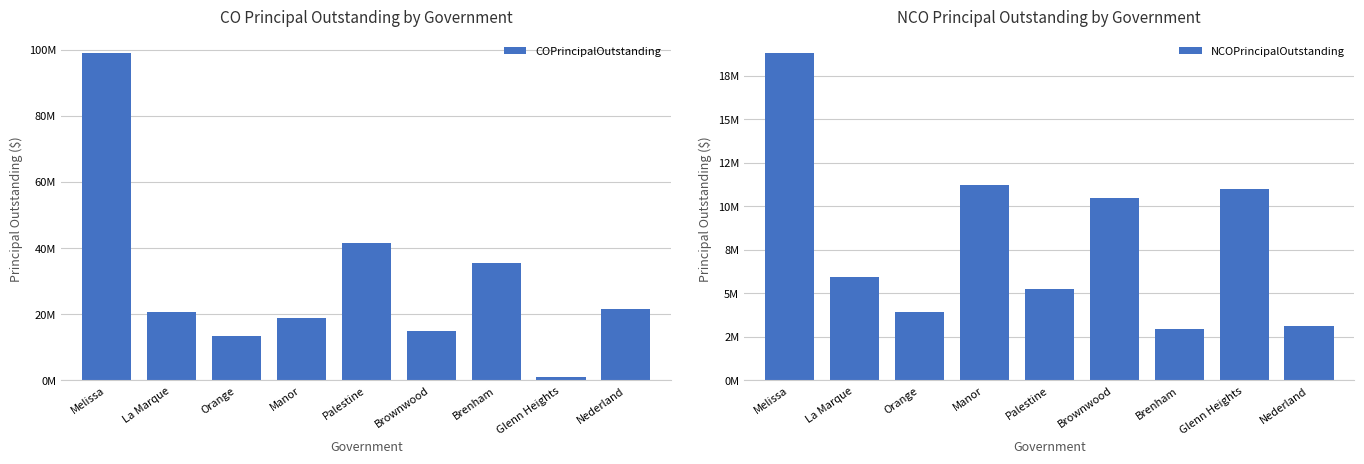

How many groups of bars are there?

9